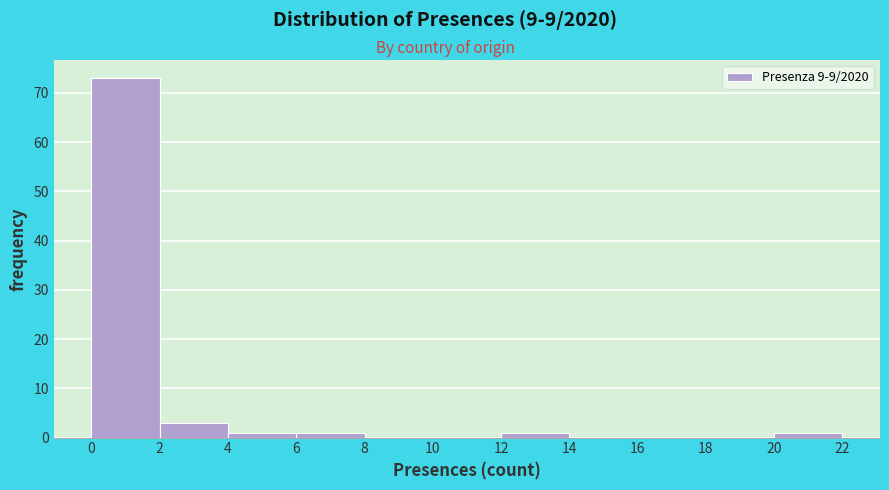

Which range on the x-axis has the tallest bar?

0 to 2